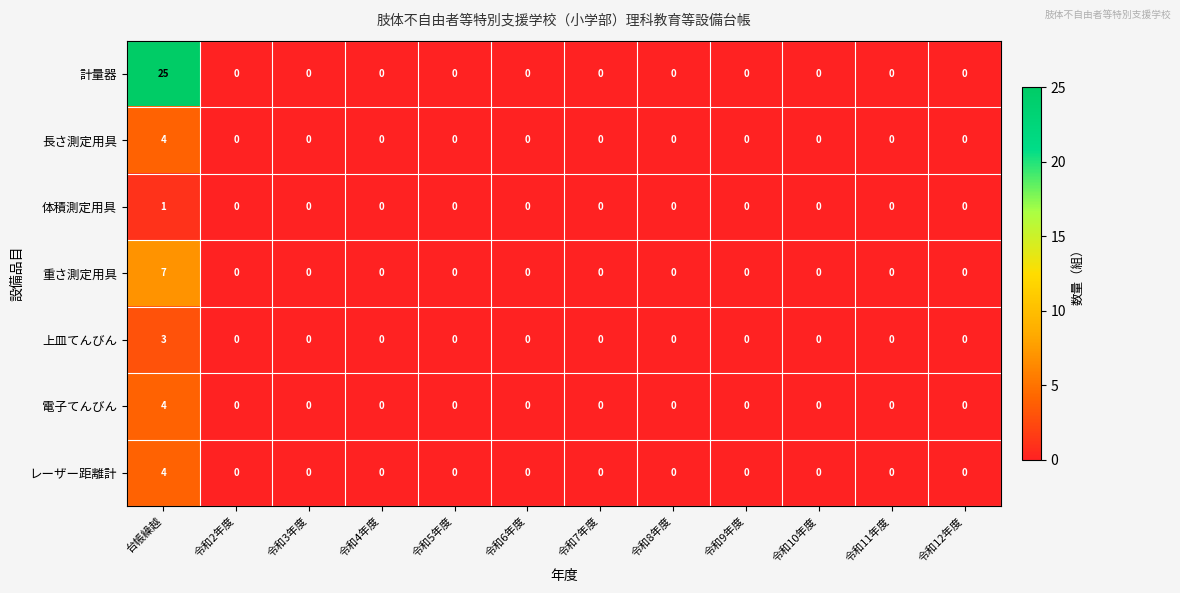

Between 台帳繰越 and 令和7年度, which series saw the biggest shift?

計量器